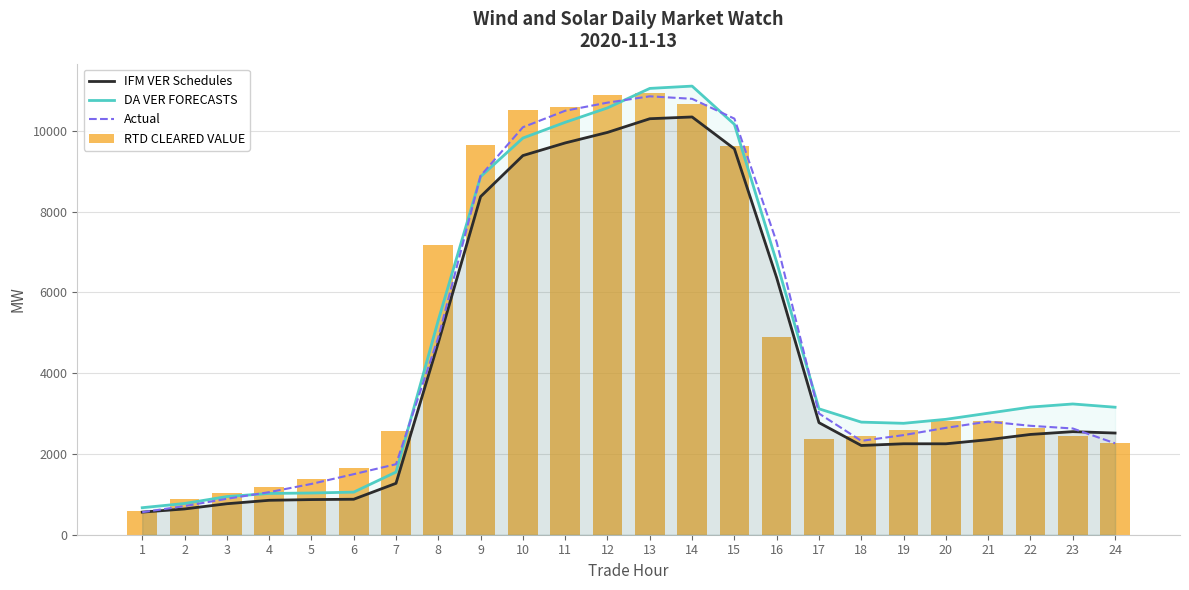

Reading right to left, what are all the values shown in this chart?

IFM VER Schedules: 24=2517.8	23=2552.1	22=2483.3	21=2353.2	20=2251.4	19=2252.2	18=2209.7	17=2774.4	16=6361.8	15=9555.1	14=10344.2	13=10300.3	12=9961.9	11=9701.3	10=9388.4	9=8371.8	8=4757.4	7=1272.8	6=878.5	5=870.2	4=852.4	3=767.0	2=638.1	1=559.5
DA VER FORECASTS: 24=3157.2	23=3237.7	22=3160.4	21=3008.8	20=2857.7	19=2758.9	18=2788.1	17=3117.7	16=6748.6	15=10161.4	14=11108.4	13=11051.0	12=10568.8	11=10212.0	10=9822.3	9=8866.7	8=5311.8	7=1551.8	6=1054.5	5=1033.1	4=1022.4	3=944.5	2=773.4	1=669.0
Actual: 24=2263.8	23=2630.7	22=2697.0	21=2801.6	20=2646.3	19=2466.4	18=2323.9	17=3001.8	16=7243.7	15=10302.4	14=10793.5	13=10855.4	12=10698.8	11=10498.0	10=10089.5	9=8888.1	8=4885.1	7=1745.7	6=1499.3	5=1257.5	4=1053.7	3=889.4	2=708.2	1=557.7
RTD CLEARED VALUE: 24=2278.0	23=2438.5	22=2653.6	21=2827.4	20=2825.1	19=2599.2	18=2436.9	17=2360.1	16=4897.0	15=9624.6	14=10669.6	13=10935.5	12=10881.0	11=10595.8	10=10526.4	9=9661.4	8=7165.3	7=2556.3	6=1661.6	5=1372.1	4=1185.9	3=1033.9	2=880.0	1=585.1